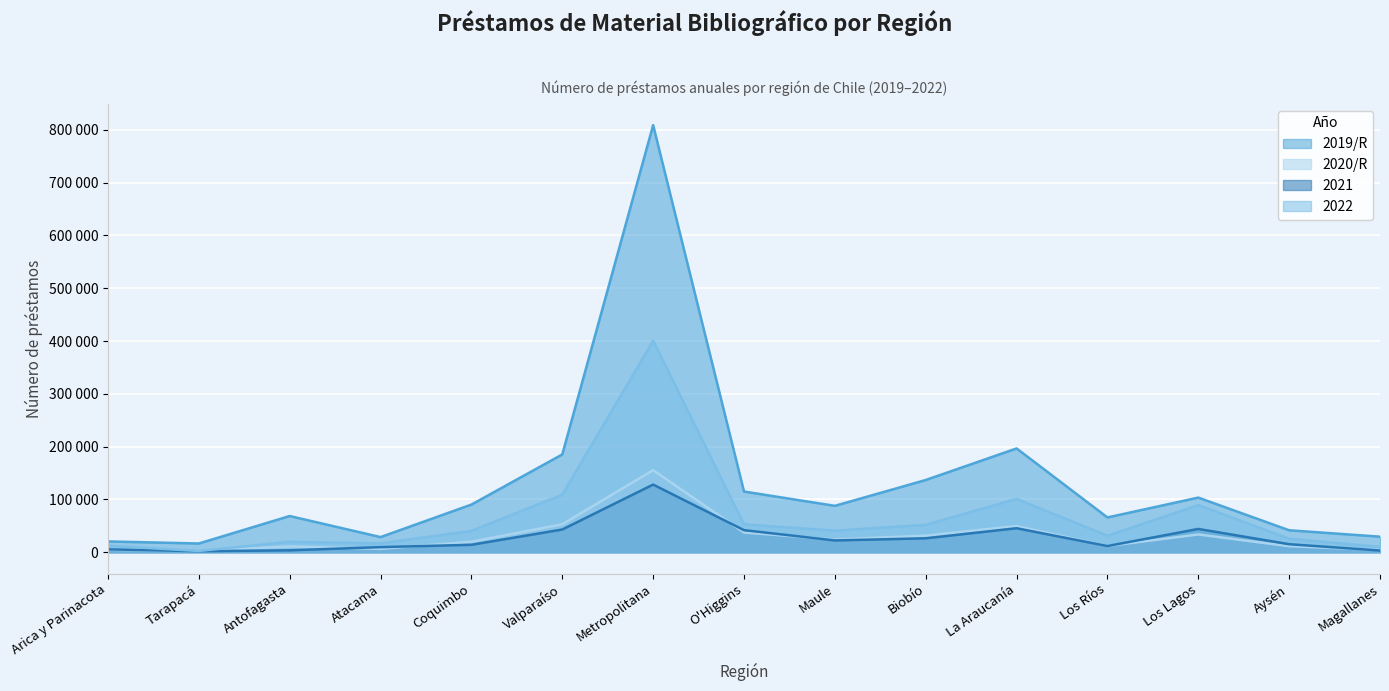

Is the value of 2020/R at Maule greater than the value of 2021 at Metropolitana?

No